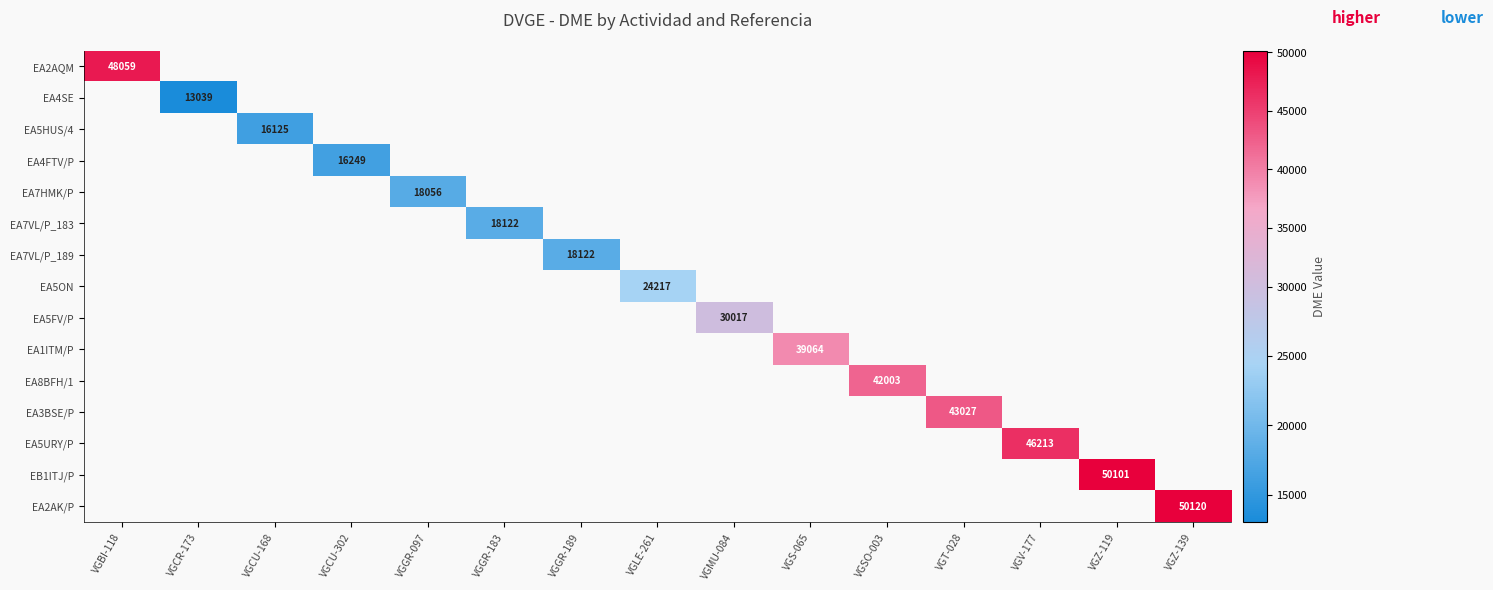

How many series are shown in this chart?

15